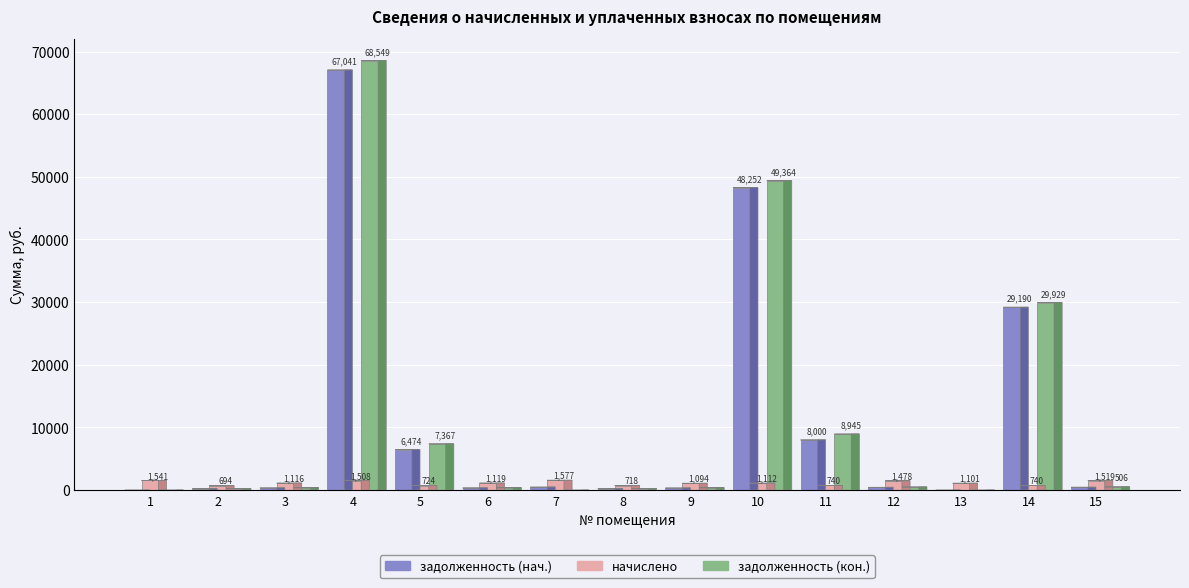

The задолженность (нач.) series shows 314.7 at 2. True or false?

False